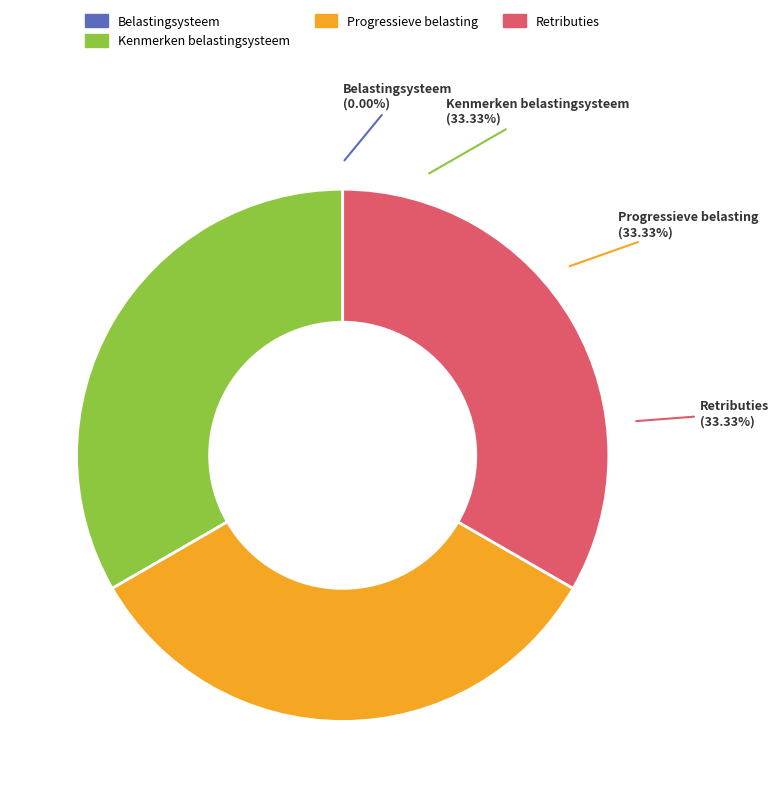

The Kenmerken belastingsysteem slice represents 33% of the pie. True or false?

True